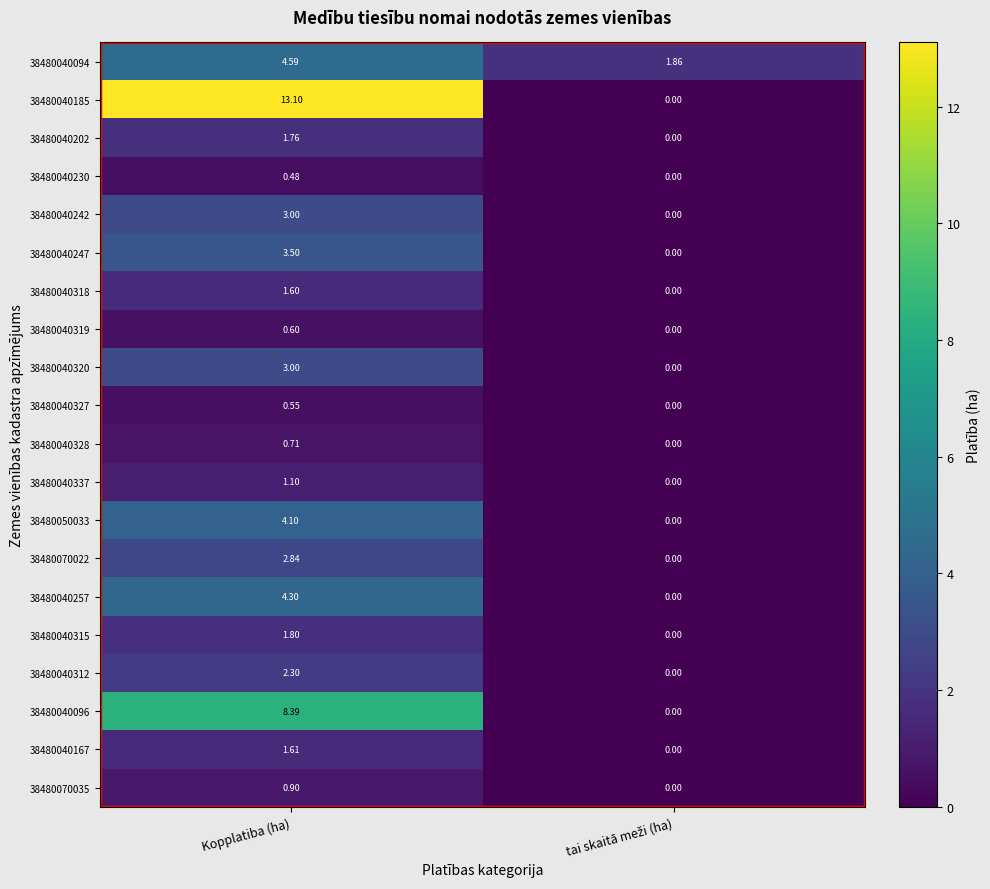

What is the greatest value displayed?

13.1